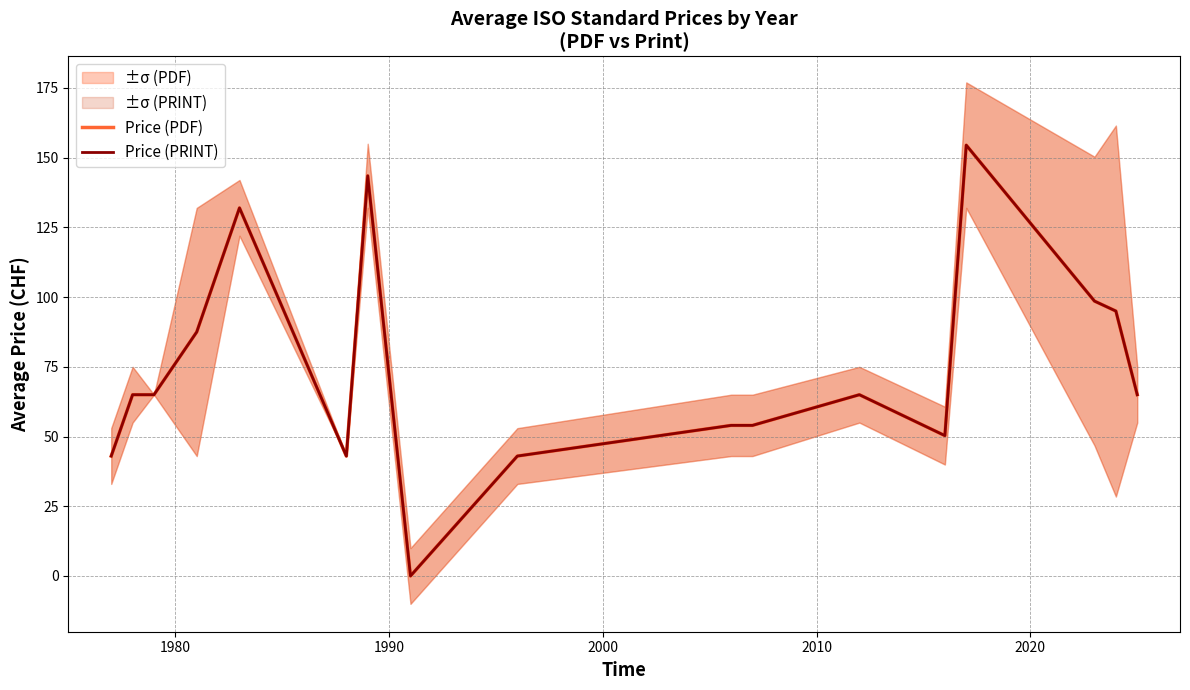

How many lines are shown in the chart?

2